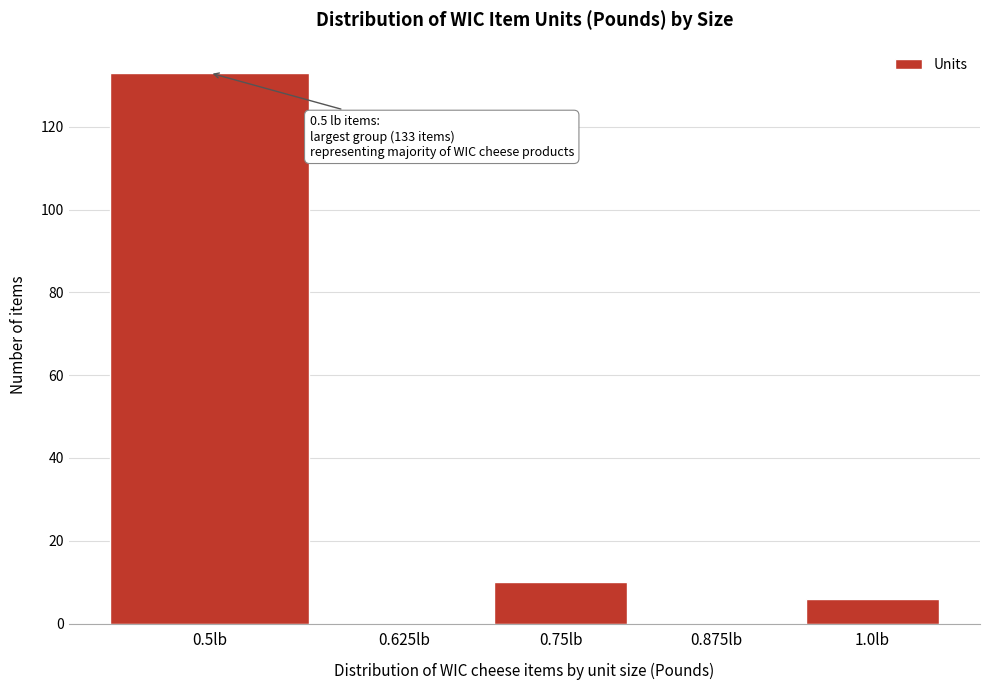

Reading right to left, extract all data points from this chart.

1.0lb=6	0.875lb=0	0.75lb=10	0.625lb=0	0.5lb=133